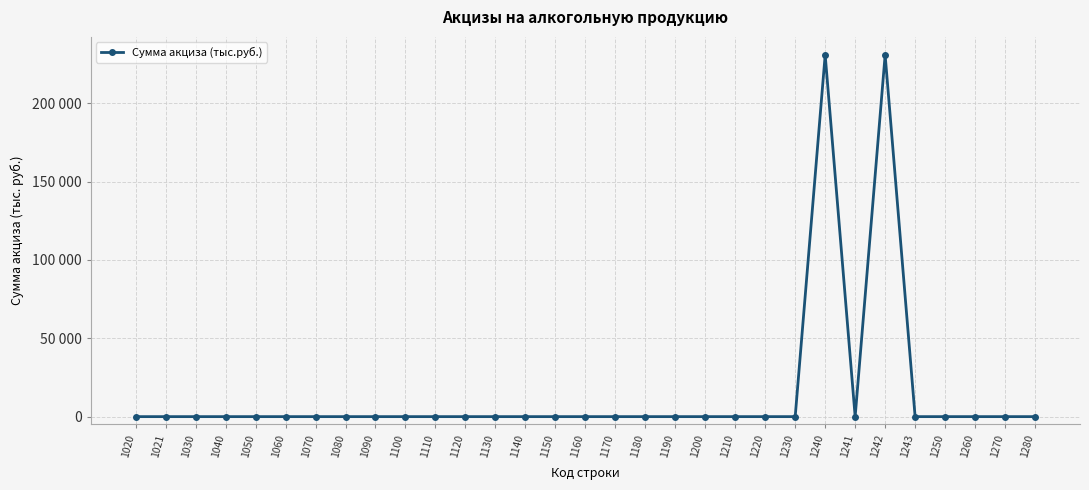

Rank the categories by value from lowest to highest.

1020, 1021, 1030, 1040, 1050, 1060, 1070, 1080, 1090, 1100, 1110, 1120, 1130, 1140, 1150, 1160, 1170, 1180, 1190, 1200, 1210, 1220, 1230, 1241, 1243, 1250, 1260, 1270, 1280, 1240, 1242